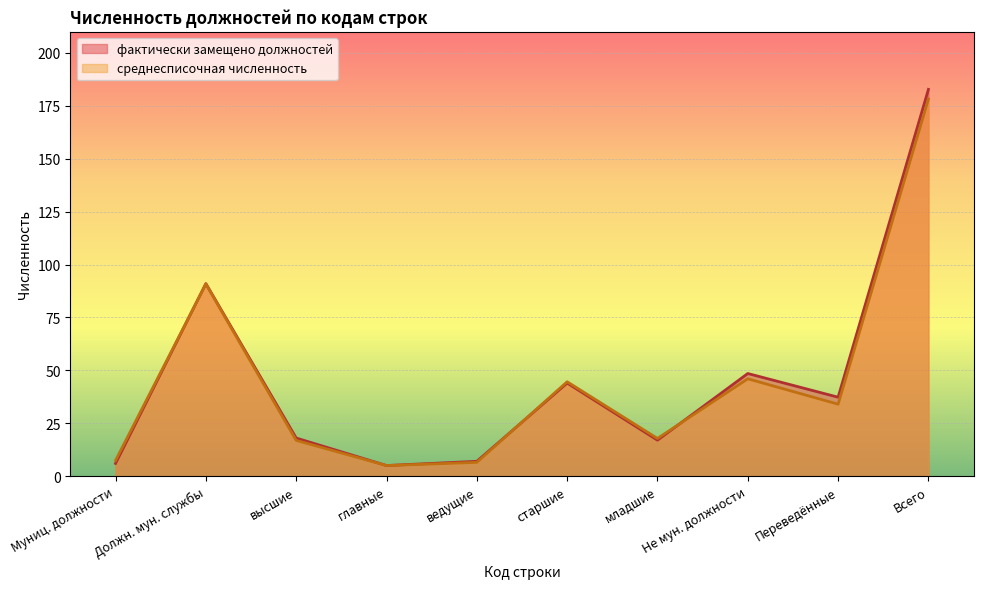

What is the approximate value of среднесписочная численность at главные?

5.0